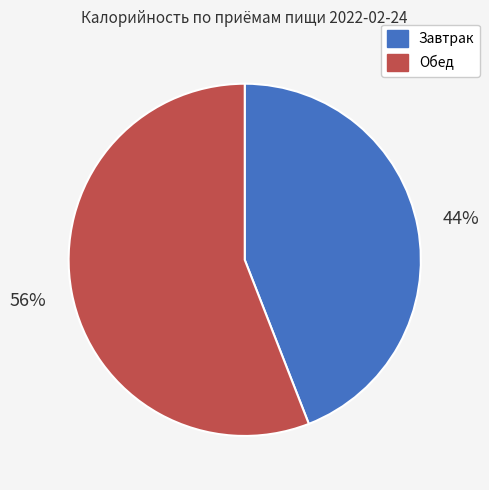

To the nearest percent, what is the combined percentage of Обед and Завтрак?

100%